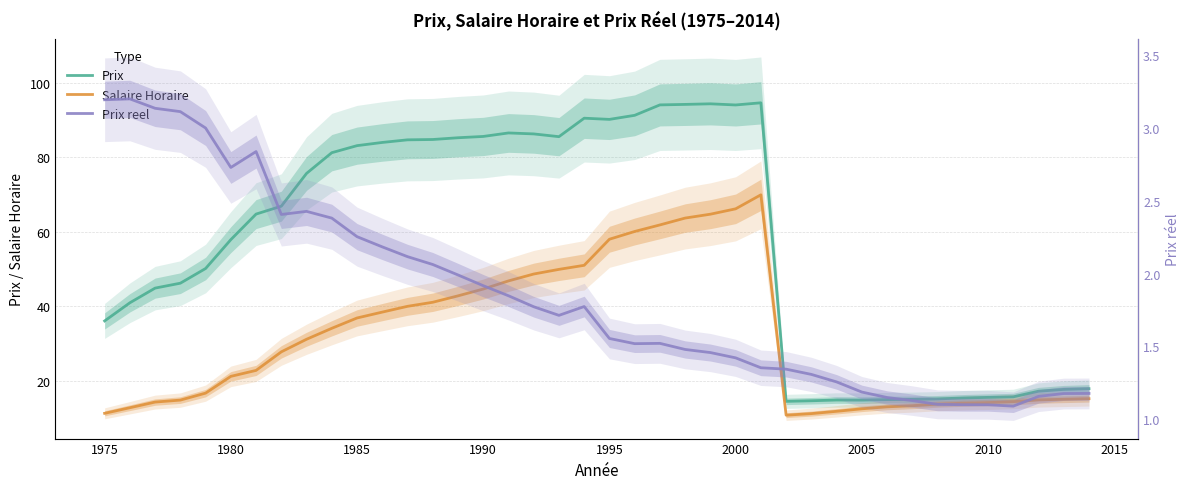

True or false: Prix and Prix reel intersect in this chart.

False